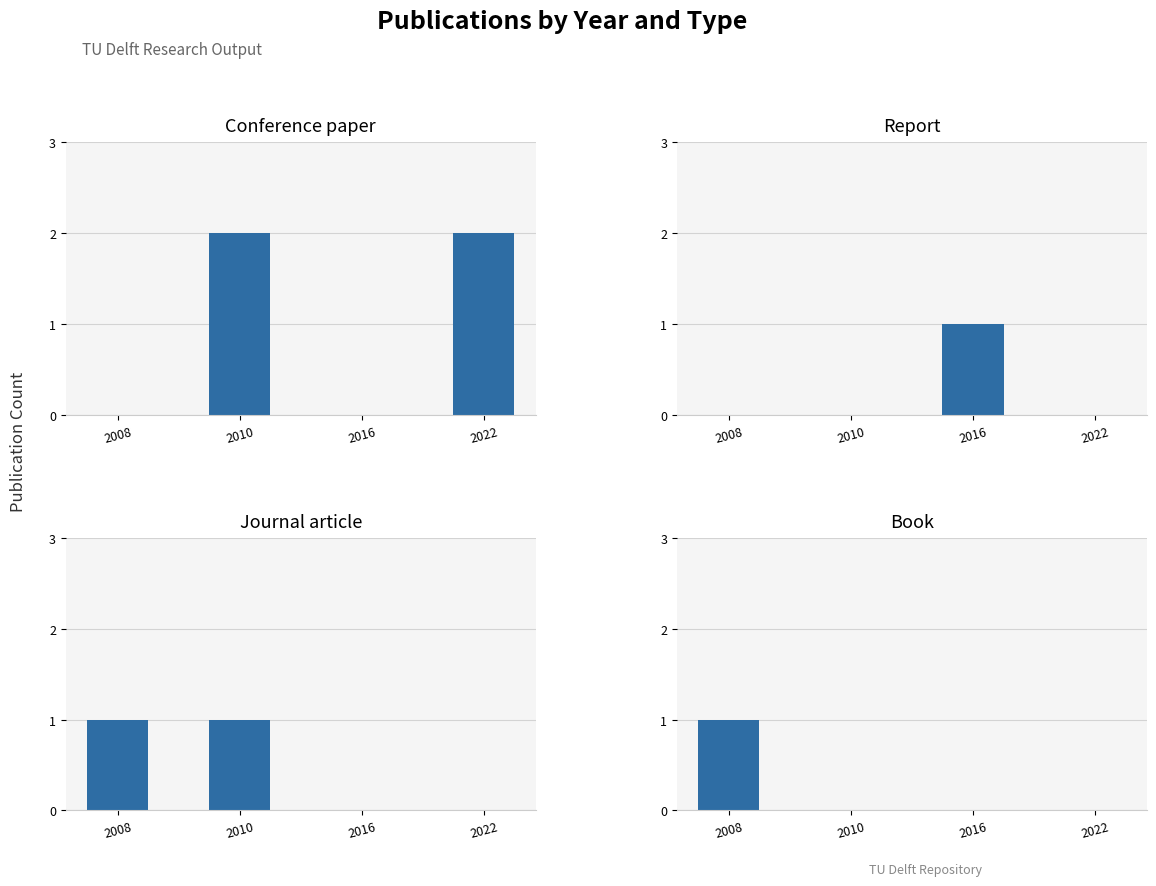

Is it true that conference paper equals 2 at 2022?

True